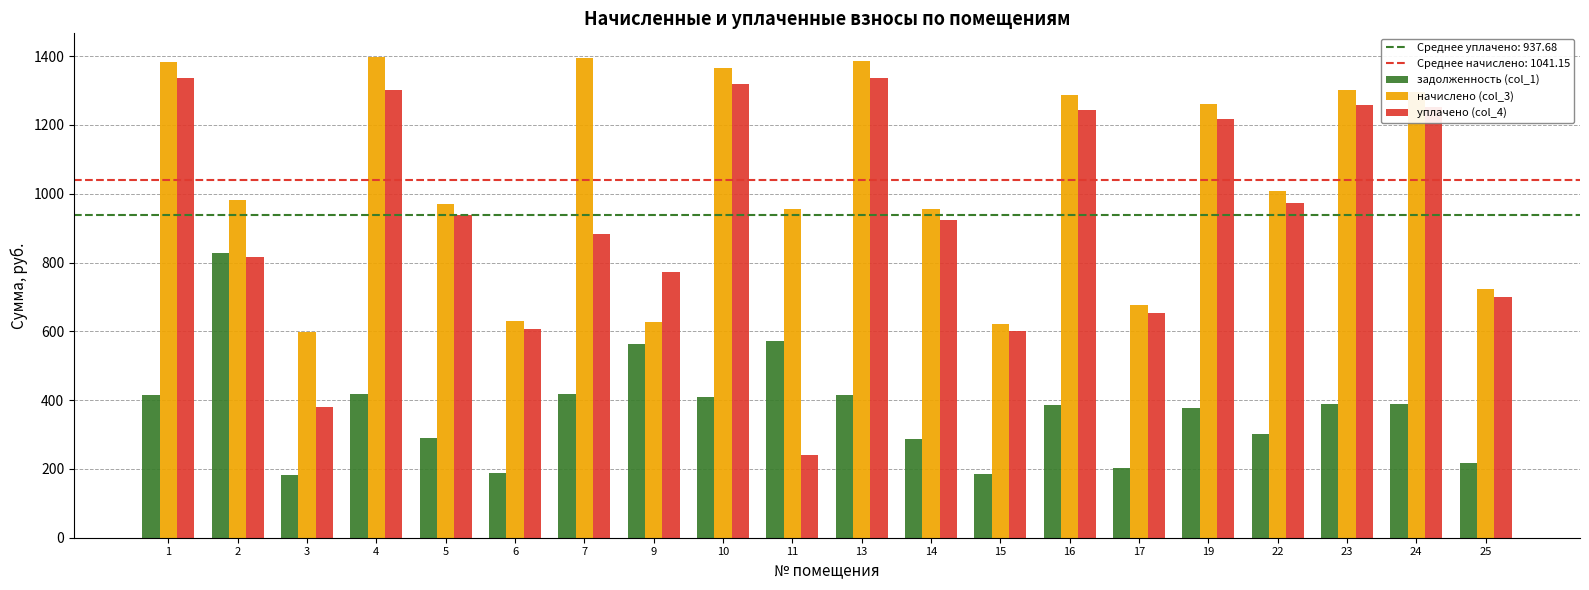

Are the bars horizontal?

No